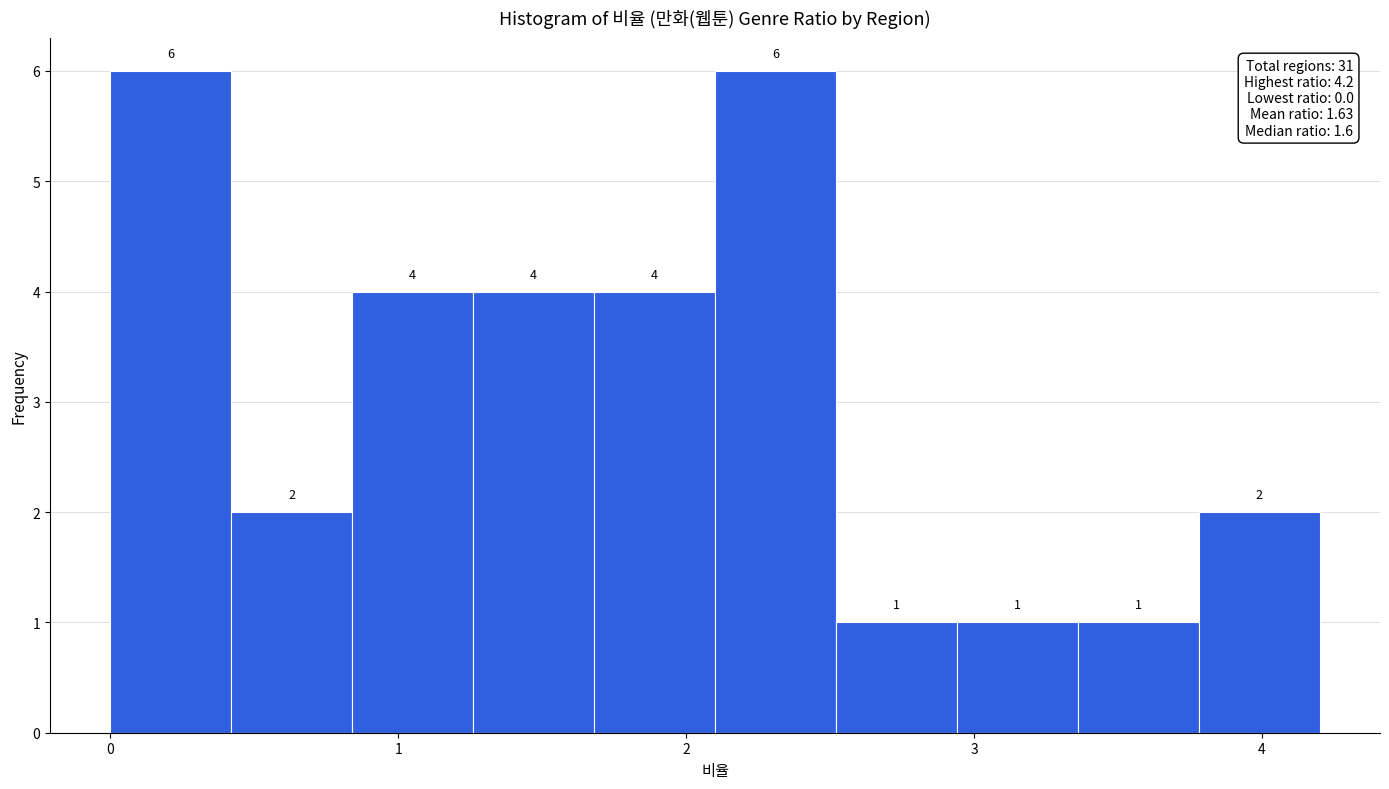

How tall is the bar that spans 2.94 to 3.36 on the x-axis? The bar edges are not printed on the chart, so give them approximately, as read against the axis.

1